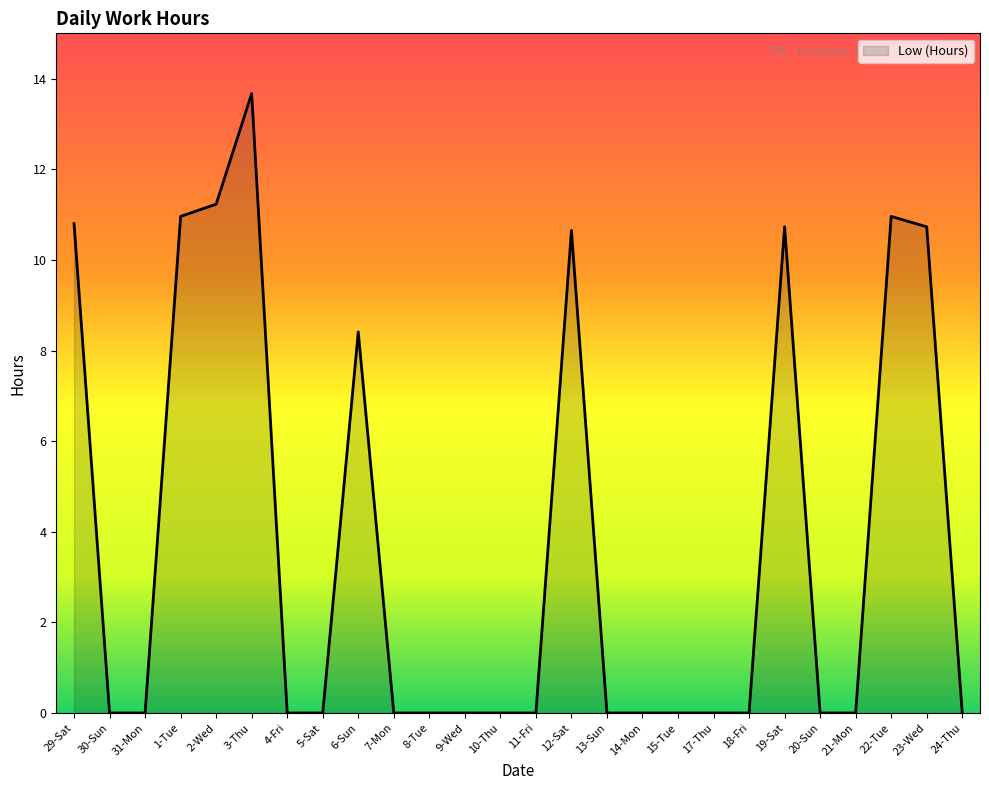

What is the average value?

3.8